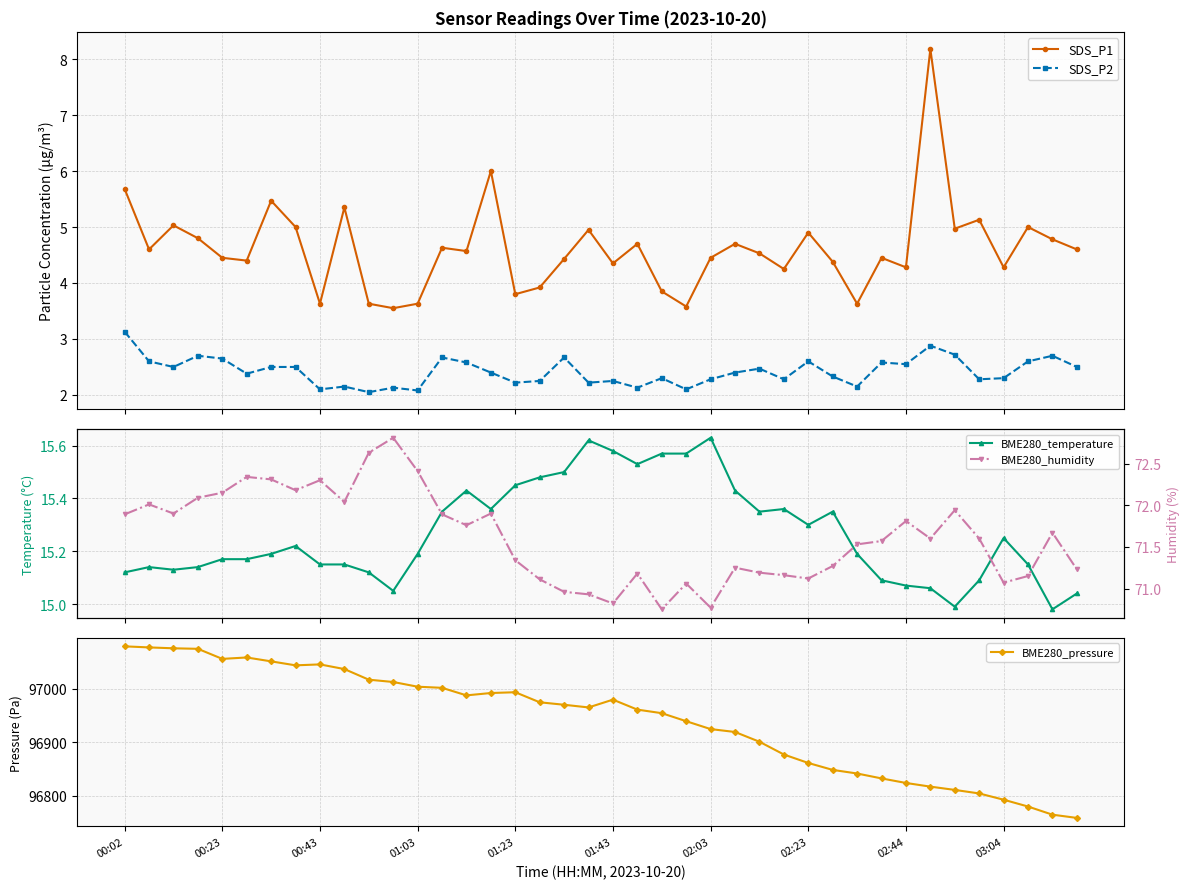

What is the maximum value for BME280_temperature?

15.6